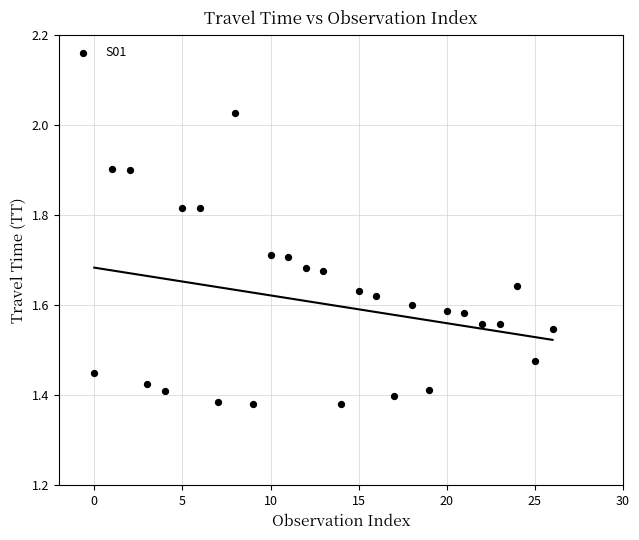

What is the range of Y values (max minus min)?

0.6